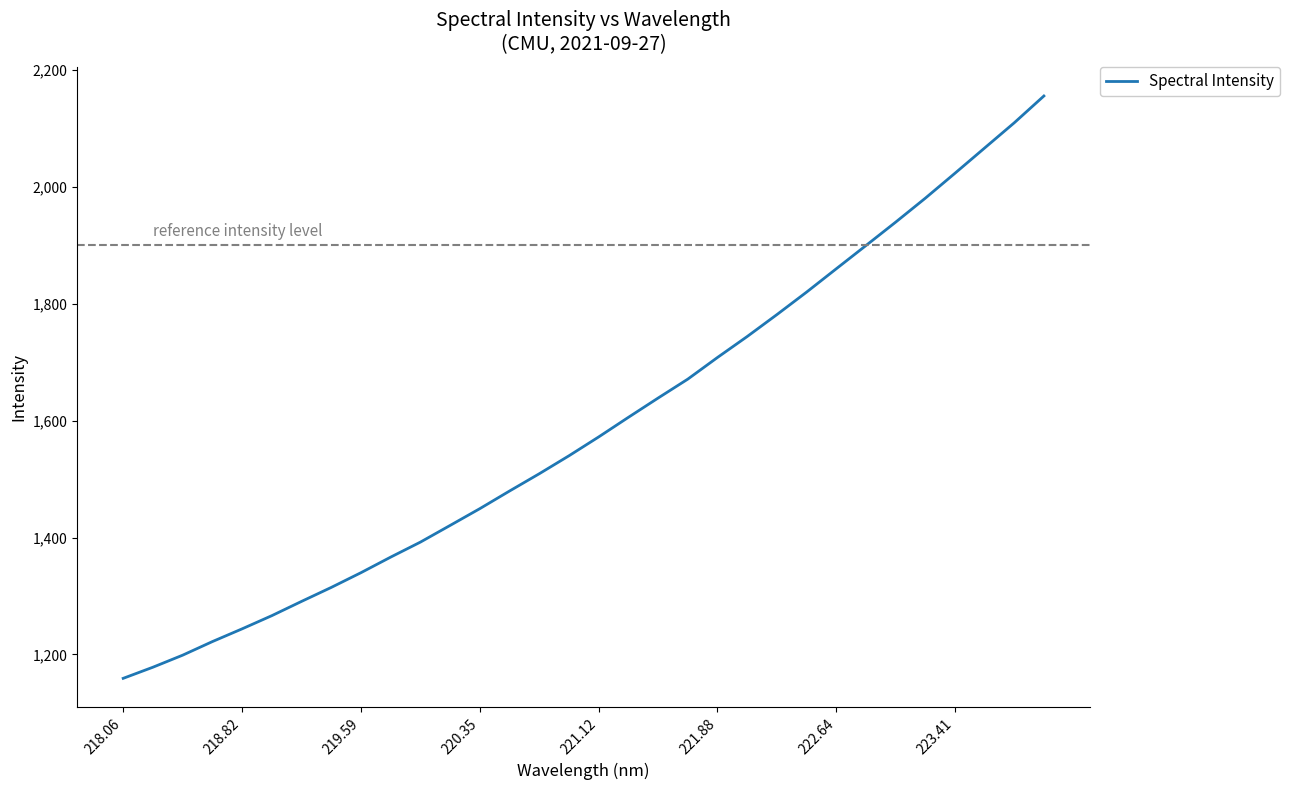

What is the difference between the maximum and minimum values?

996.7